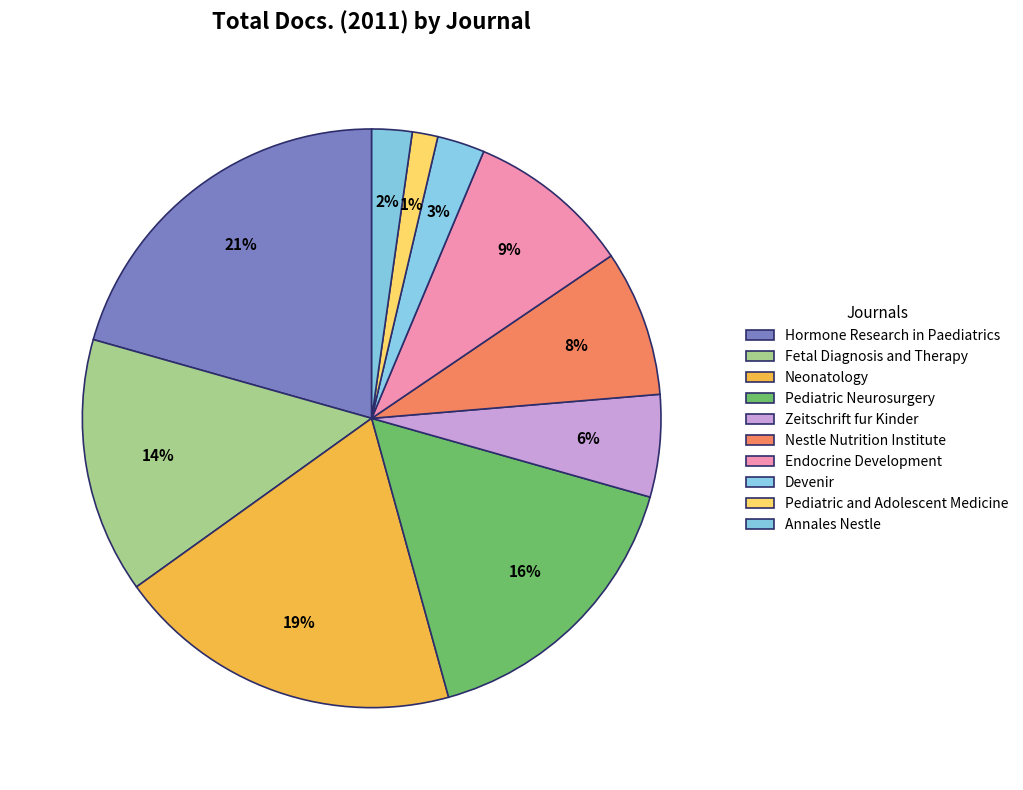

How many segments does this pie chart have?

10